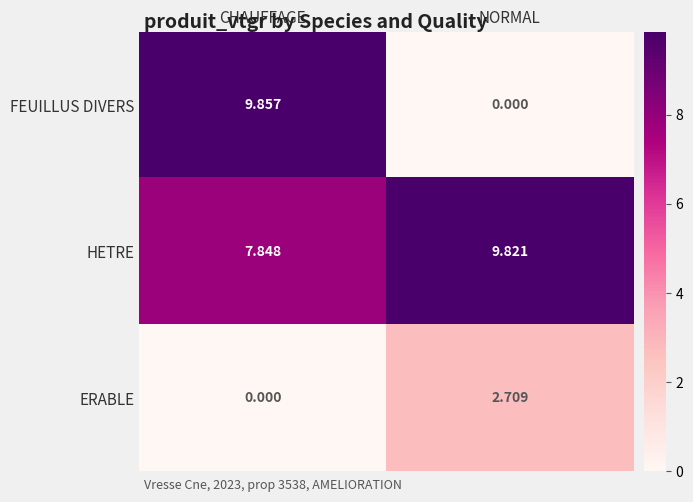

At which category does the chart reach its peak across all series?

CHAUFFAGE